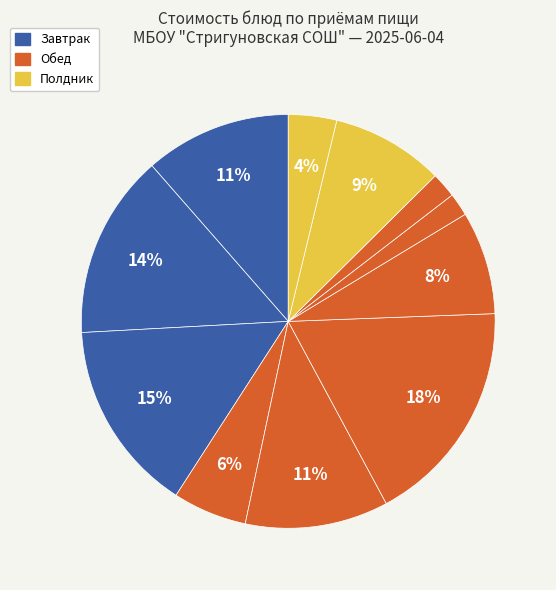

Count the number of slices in the pie.

11